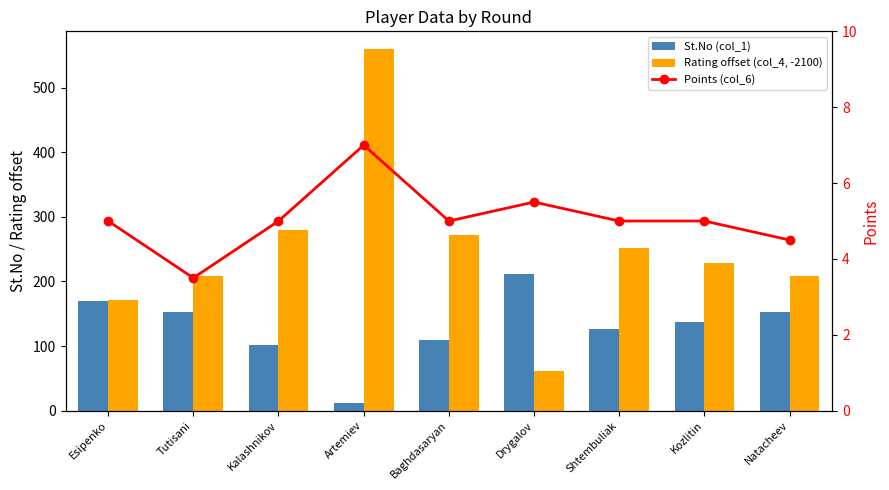

Count the number of categories in the chart.

9